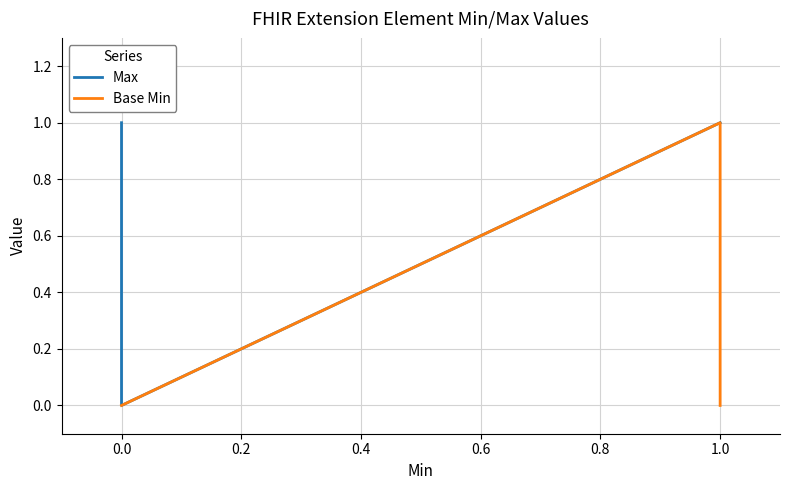

Is it true that Max equals 1 at 0.0?

True